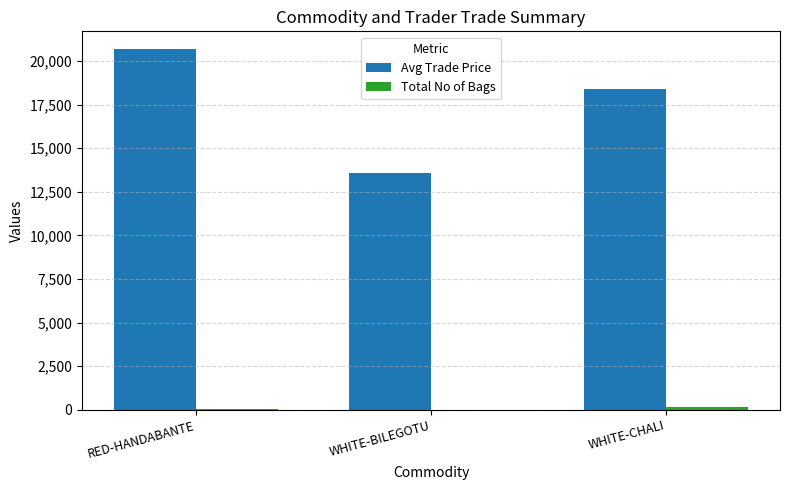

Are the bars horizontal?

No